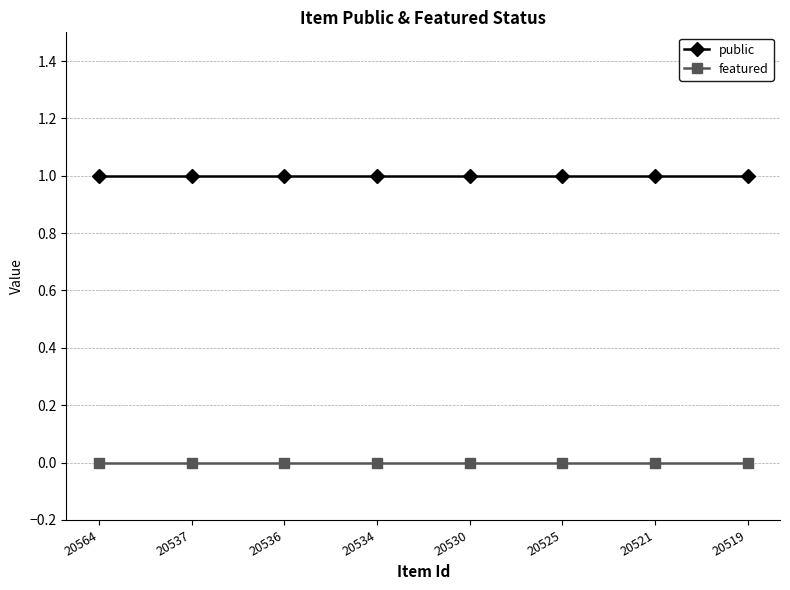

At how many categories does at least one series exceed 0?

8